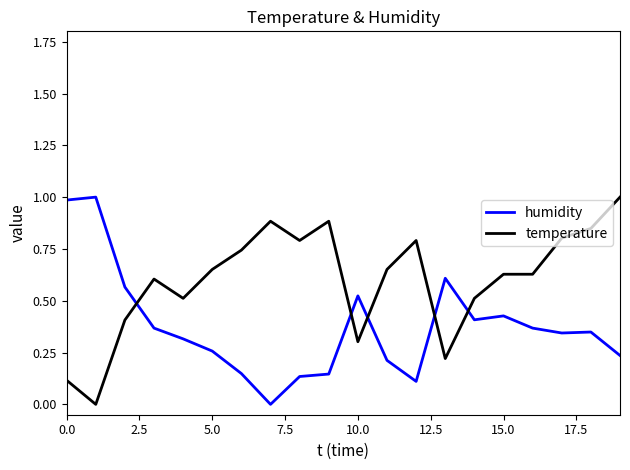

After their last crossing, which series has the higher values: humidity or temperature?

temperature